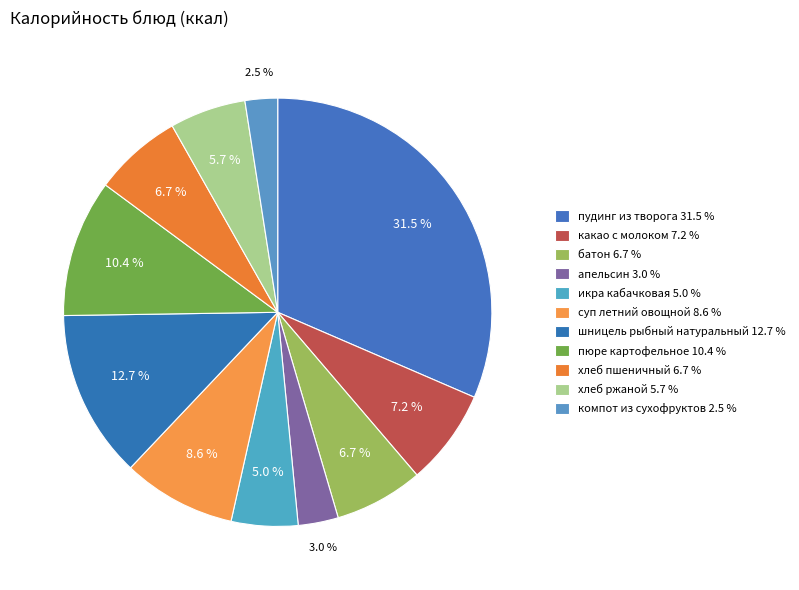

To the nearest percent, what percentage of the pie is апельсин?

3%